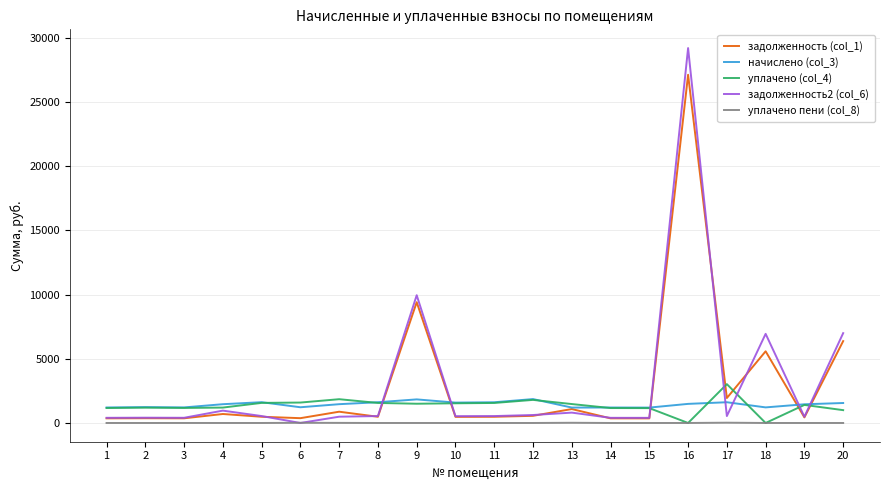

What is the difference between the highest and lowest values at 16?

29214.5